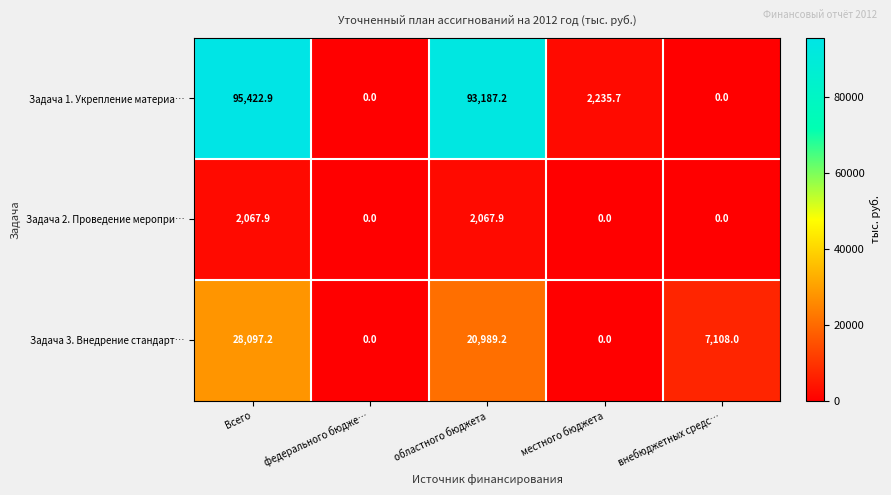

Where is Задача 1. Укрепление материа… nearest to the value 47711?

местного бюджета